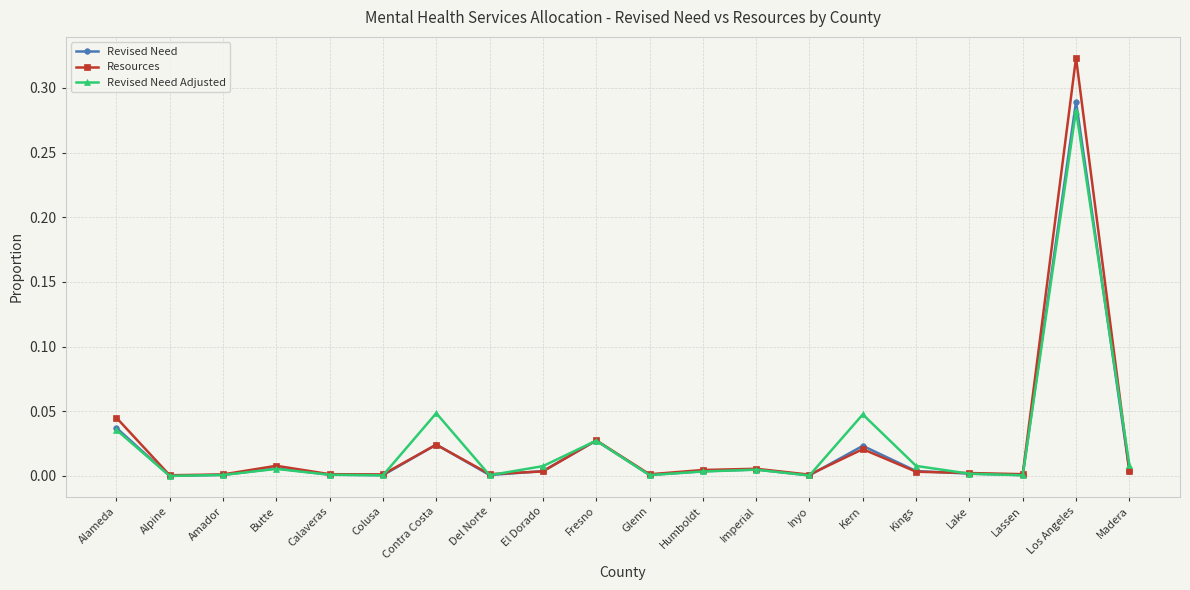

Which label corresponds to the largest value in the chart?

Los Angeles